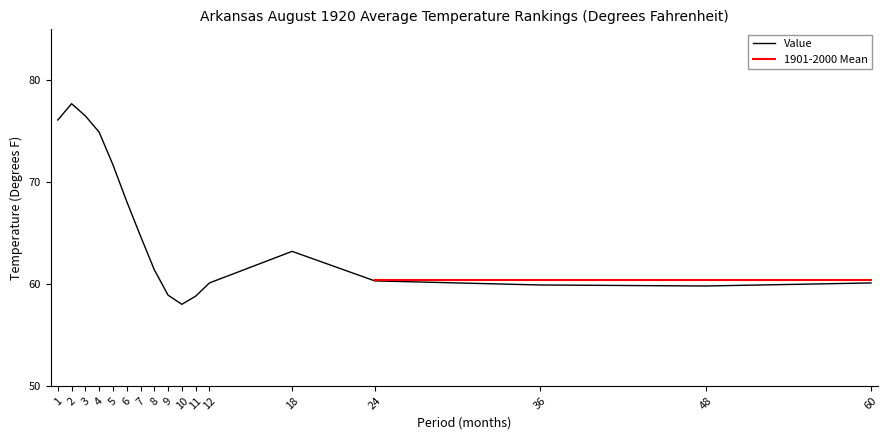

Which category has the highest value across all series?

2